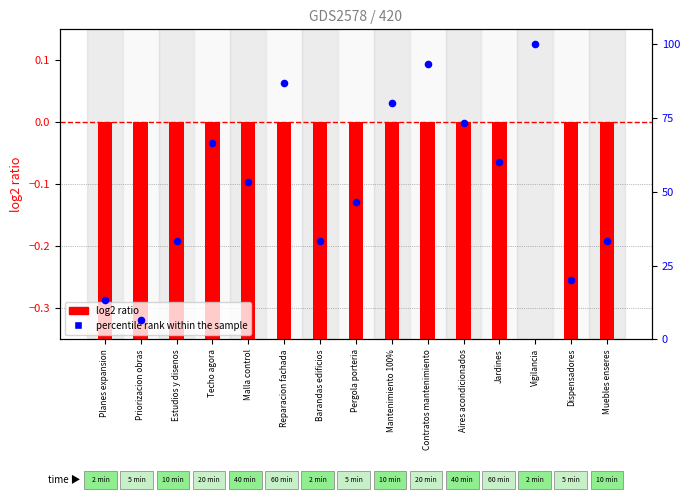

What is the total value across all series at Jardines?

55.0